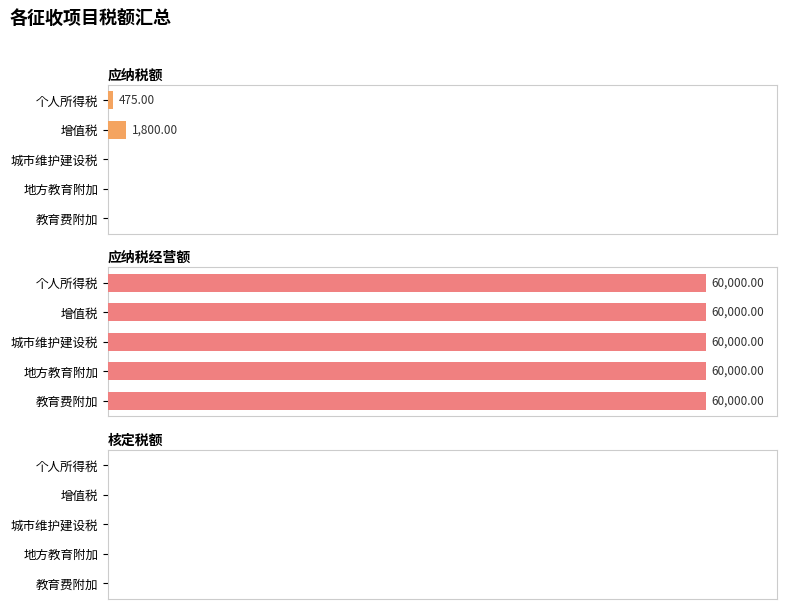

How many distinct data groups are displayed?

3